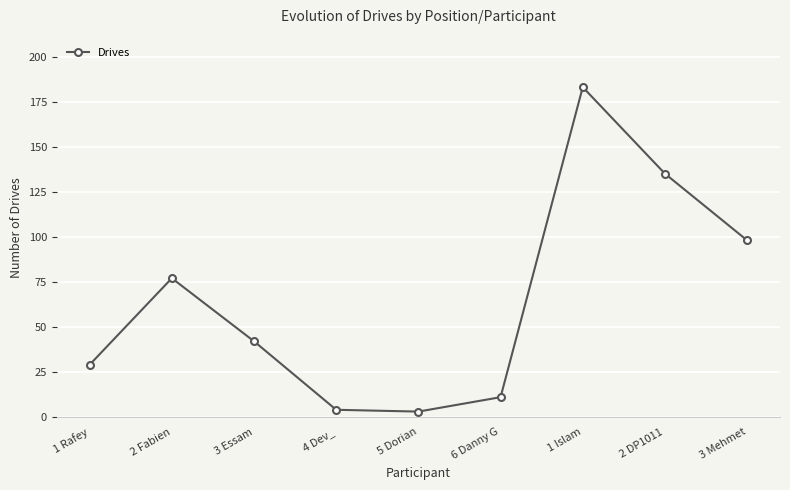

How many points are higher than both their immediate neighbors (excluding endpoints)?

2